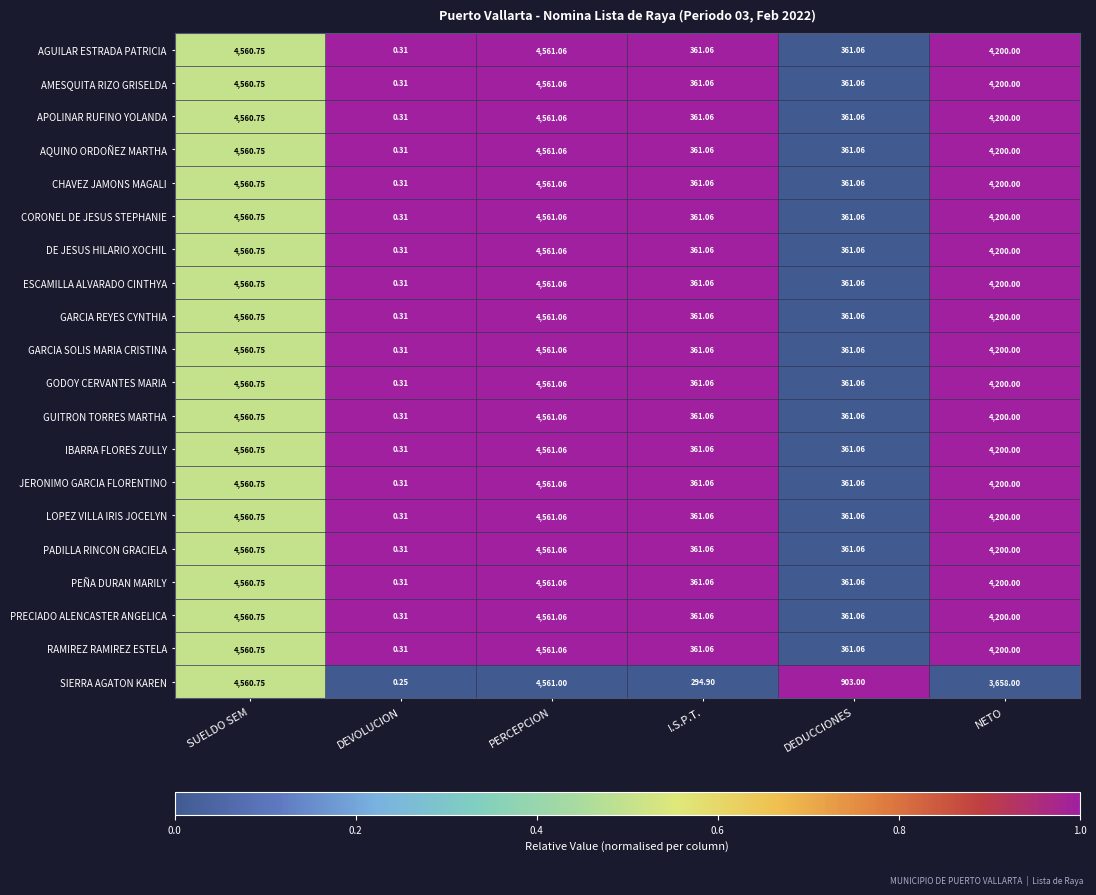

Which category has the lowest value in the ESCAMILLA ALVARADO CINTHYA series?

DEVOLUCION